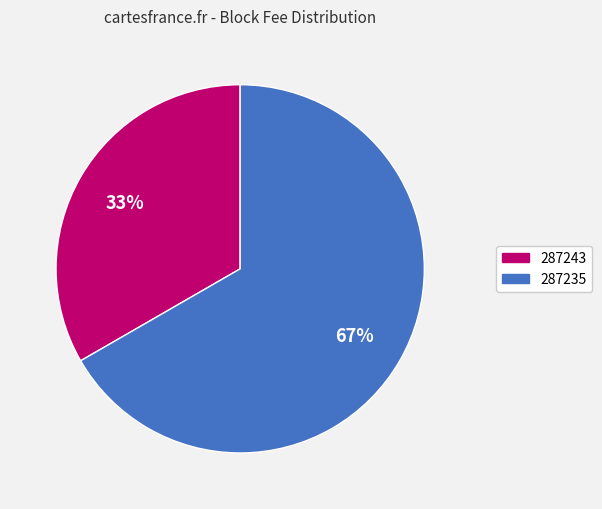

Is there a majority slice in this chart?

Yes